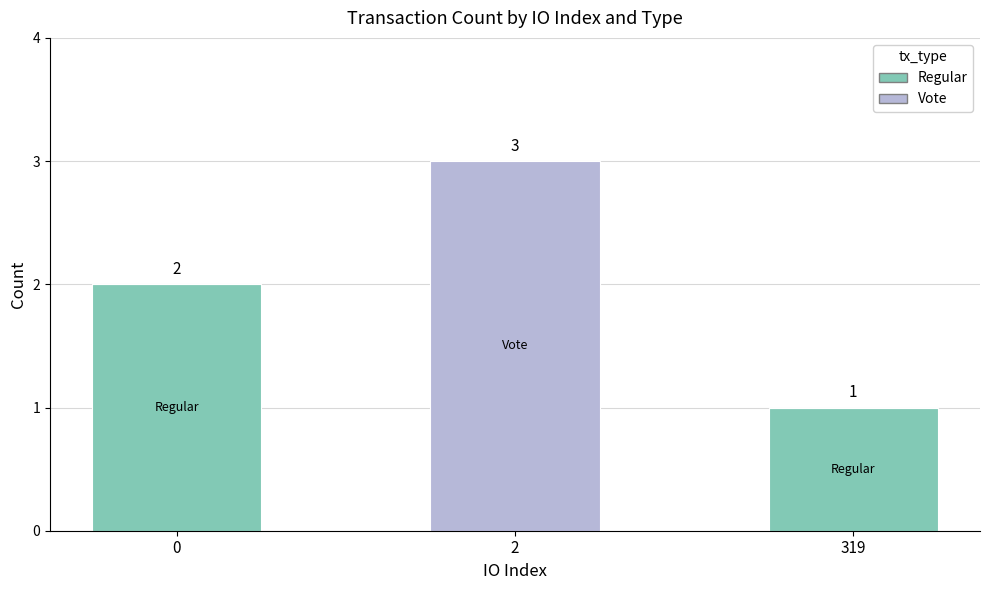

Reading left to right, transcribe the values for Regular.

0=2	2=0	319=1